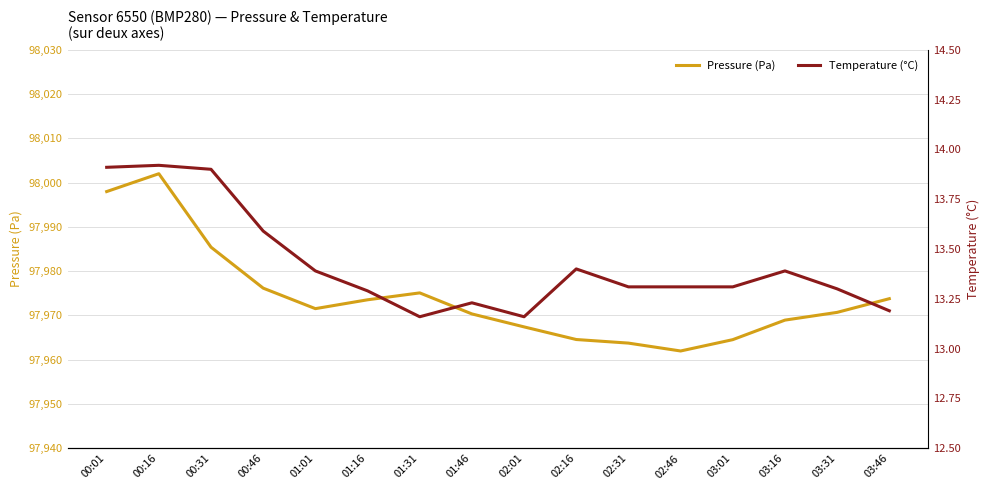

The value of Temperature (°C) at 00:46 is 6.9. True or false?

False